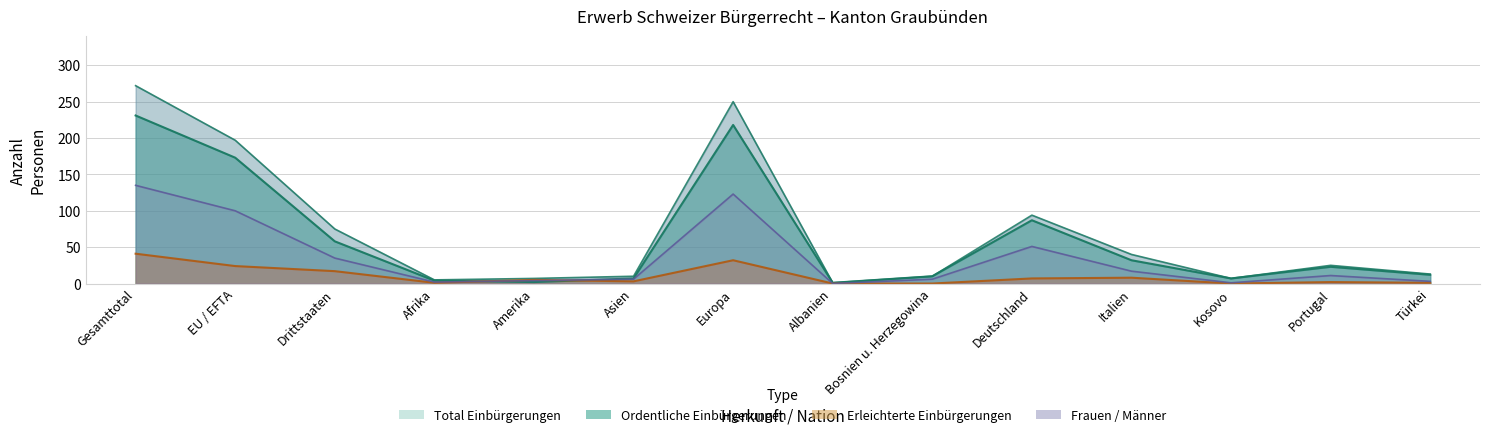

At which category does Erleichterte Einbürgerungen reach its first local valley?

Afrika